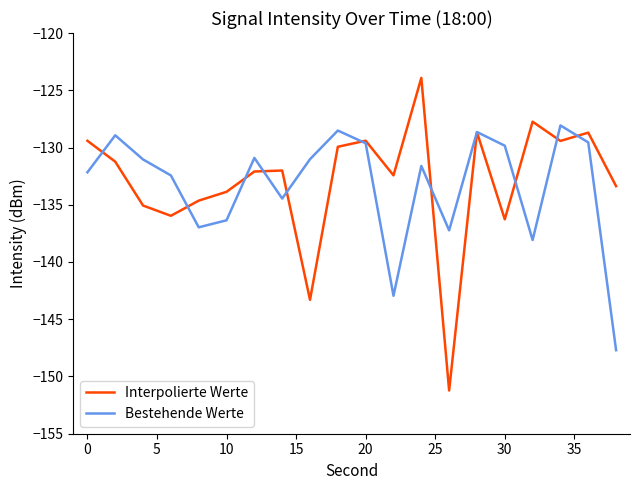

Which series ends up on top after the final intersection of Interpolierte Werte and Bestehende Werte?

Interpolierte Werte